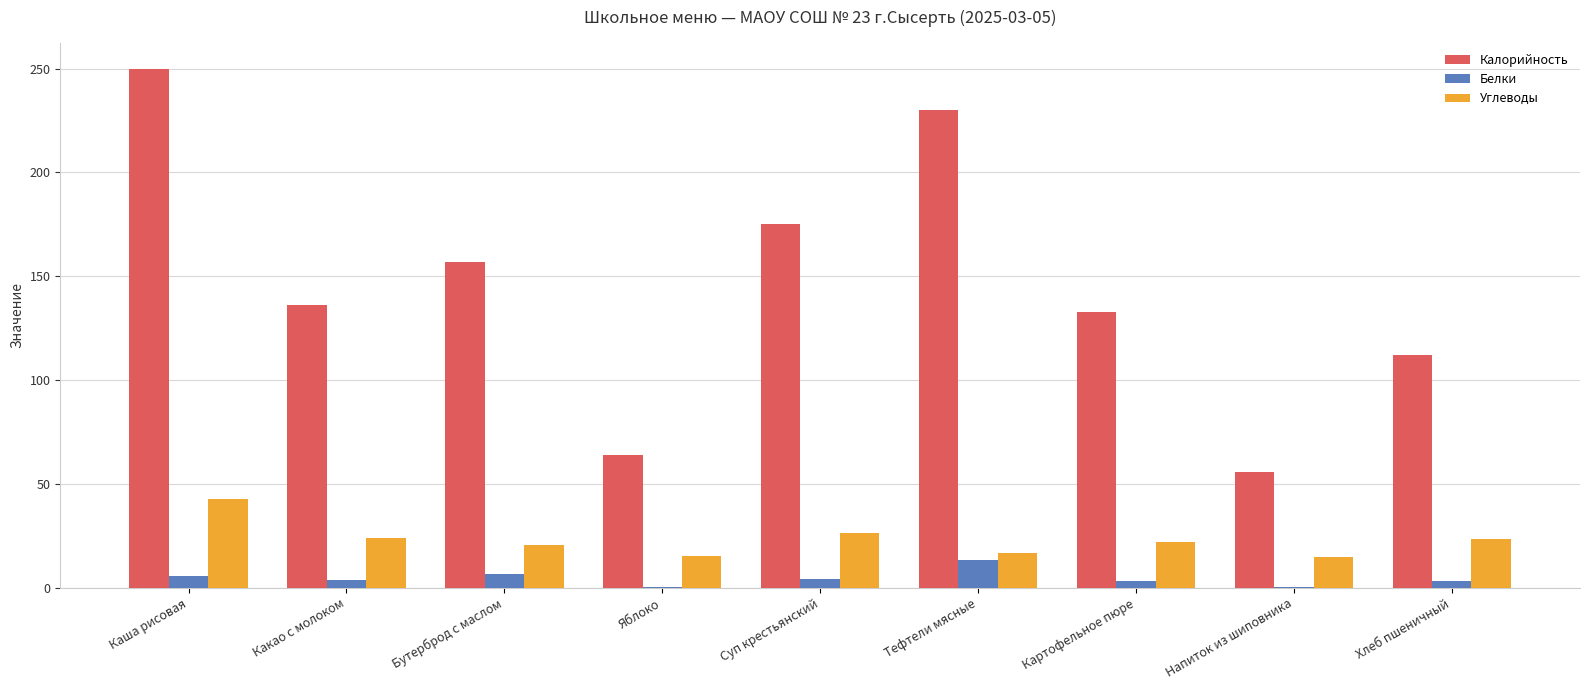

What is the total value across all series at Каша рисовая?

298.0